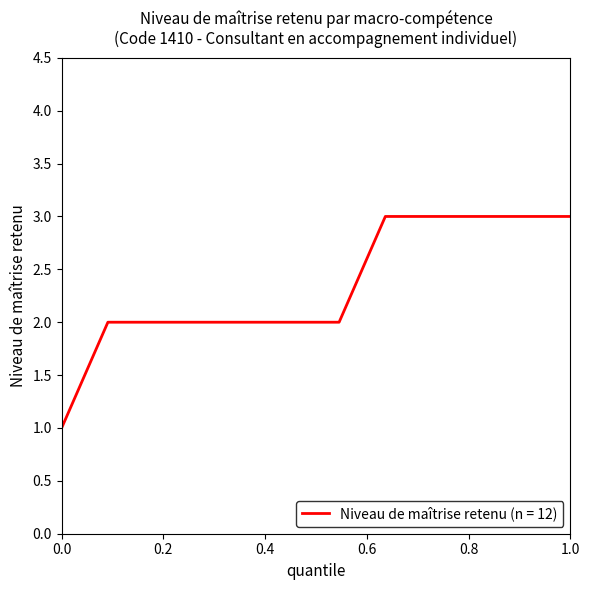

Count the number of categories in the chart.

12